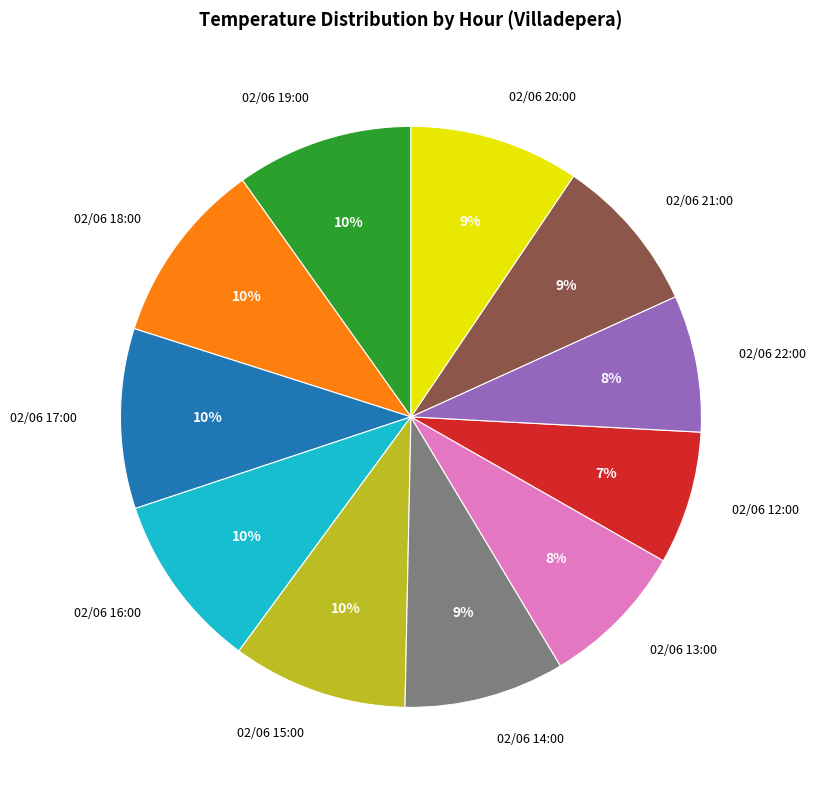

To the nearest percent, what portion does 02/06 20:00 represent?

9%